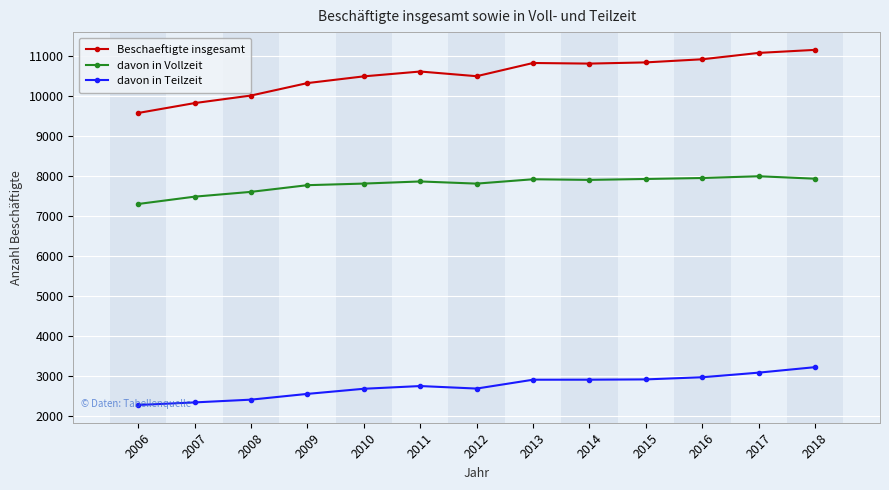

Read the davon in Teilzeit value at 2009, to the nearest 50.

2550